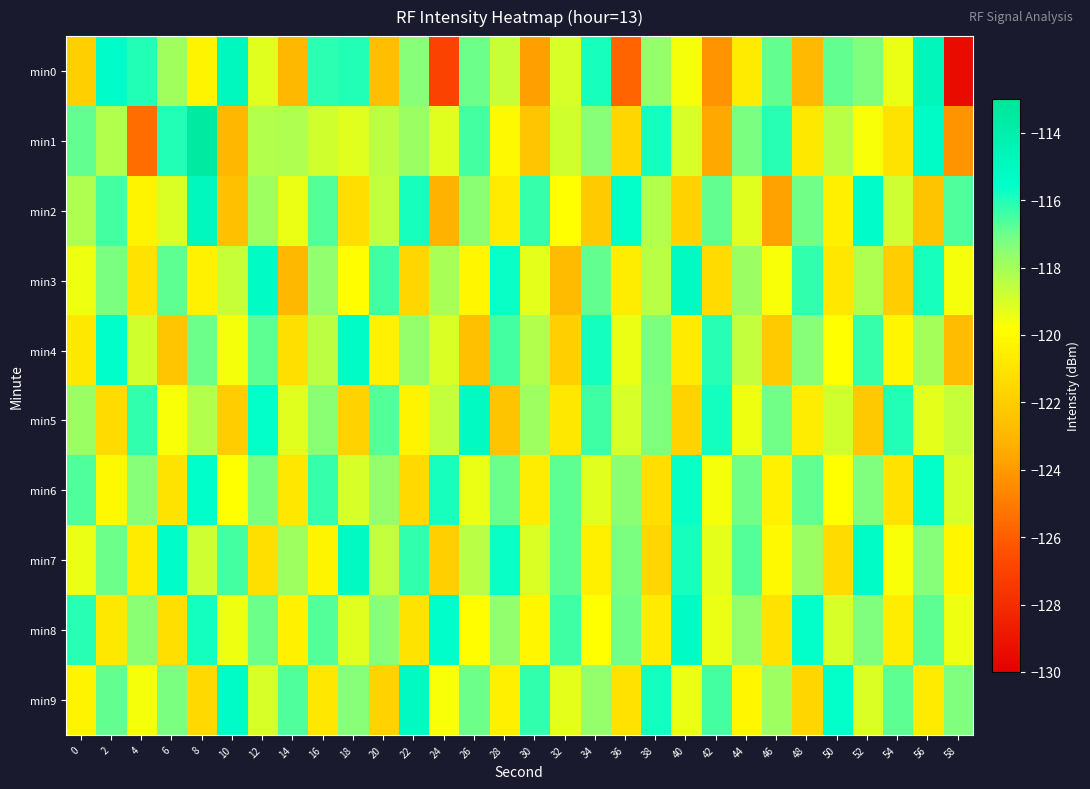

What is the smallest value displayed?

-129.5